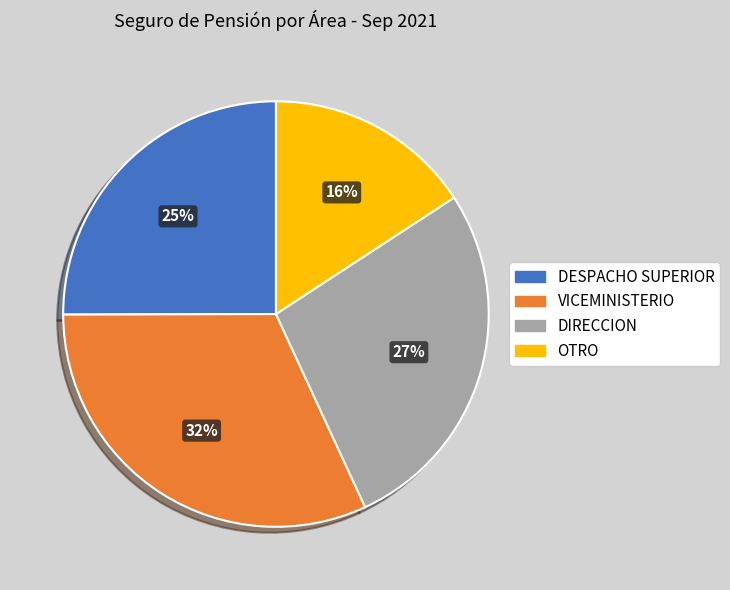

To the nearest percent, what portion does VICEMINISTERIO represent?

32%